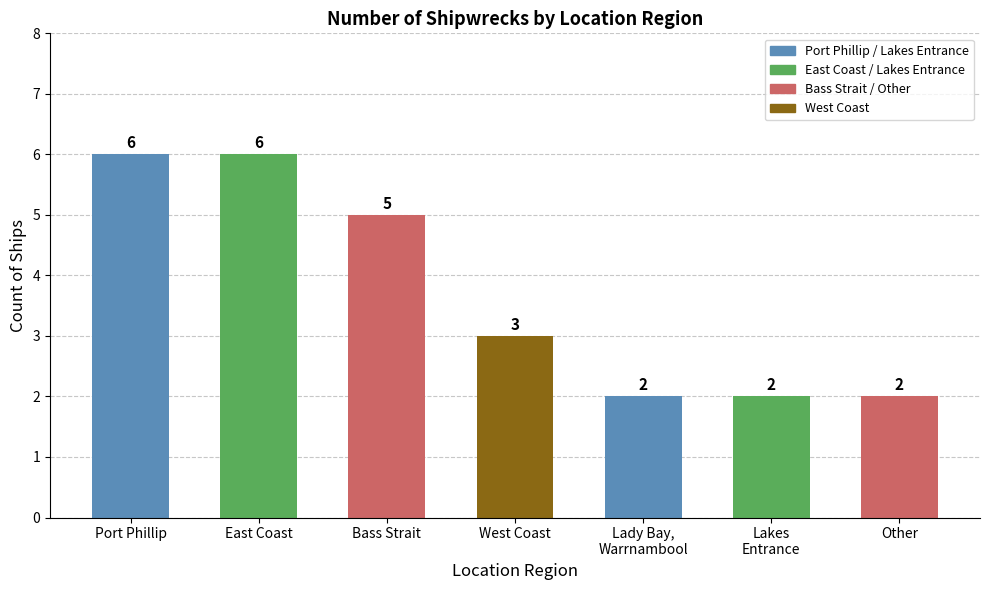

Count the number of categories in the chart.

7